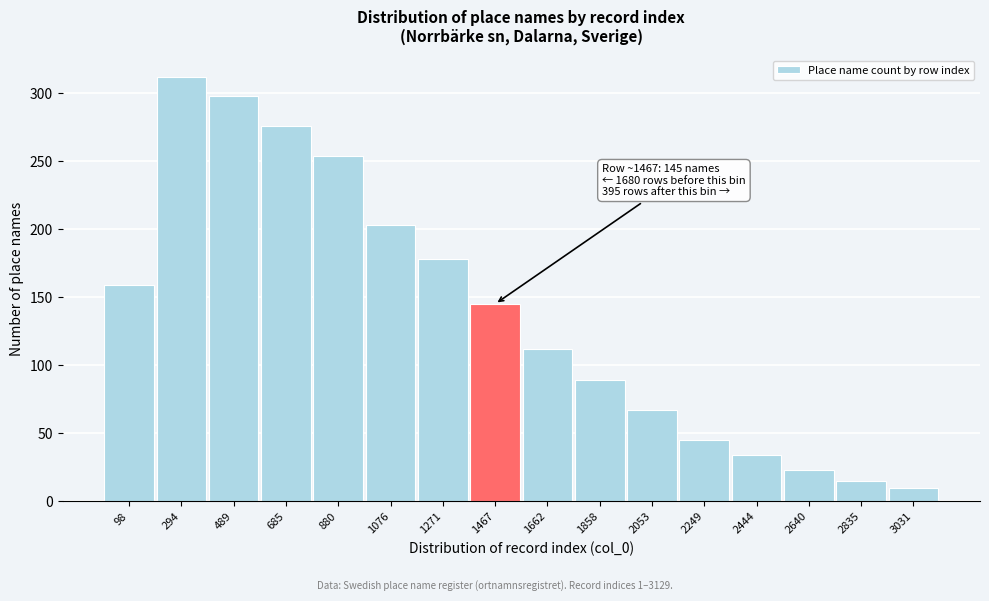

Reading right to left, transcribe all the data shown in this chart.

10	15	23	34	45	67	89	112	145	178	203	254	276	298	312	159